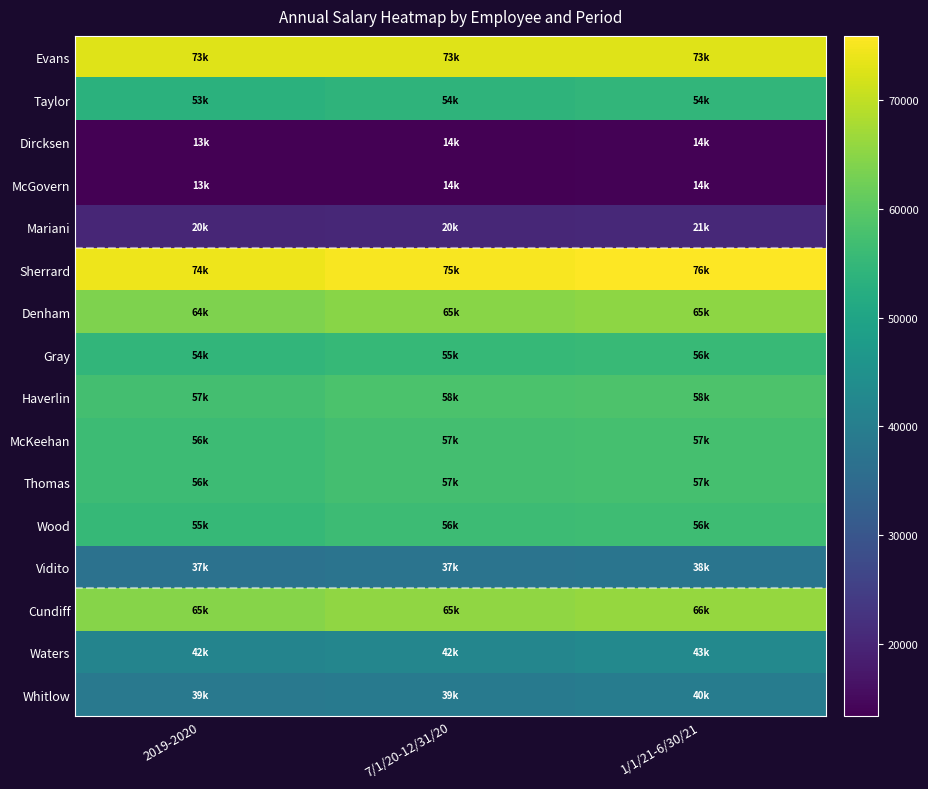

What is the spread (max minus min) of values at 1/1/21-6/30/21?

62167.4